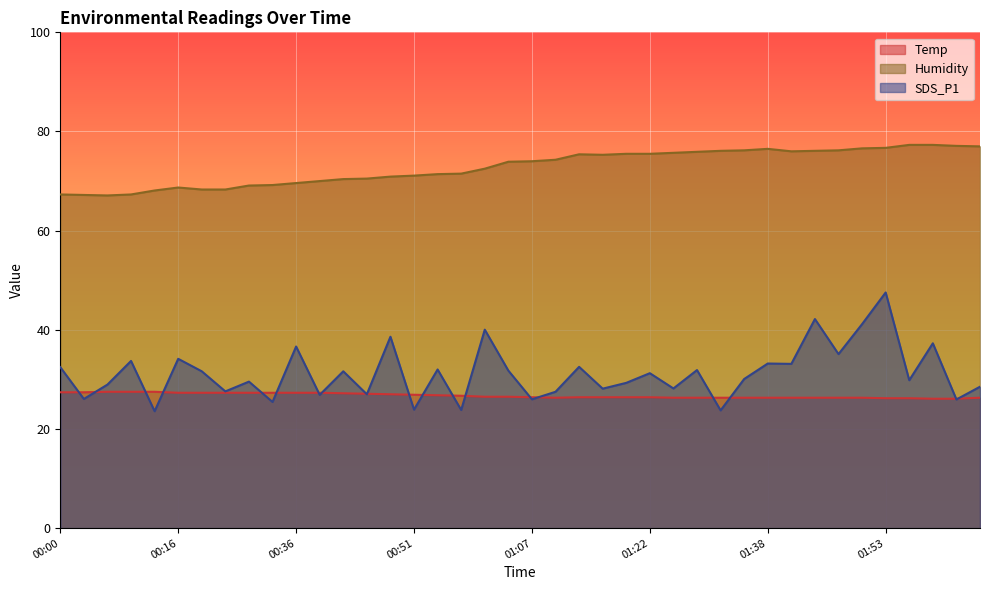

Between 01:07 and 02:02, which is larger?

01:07